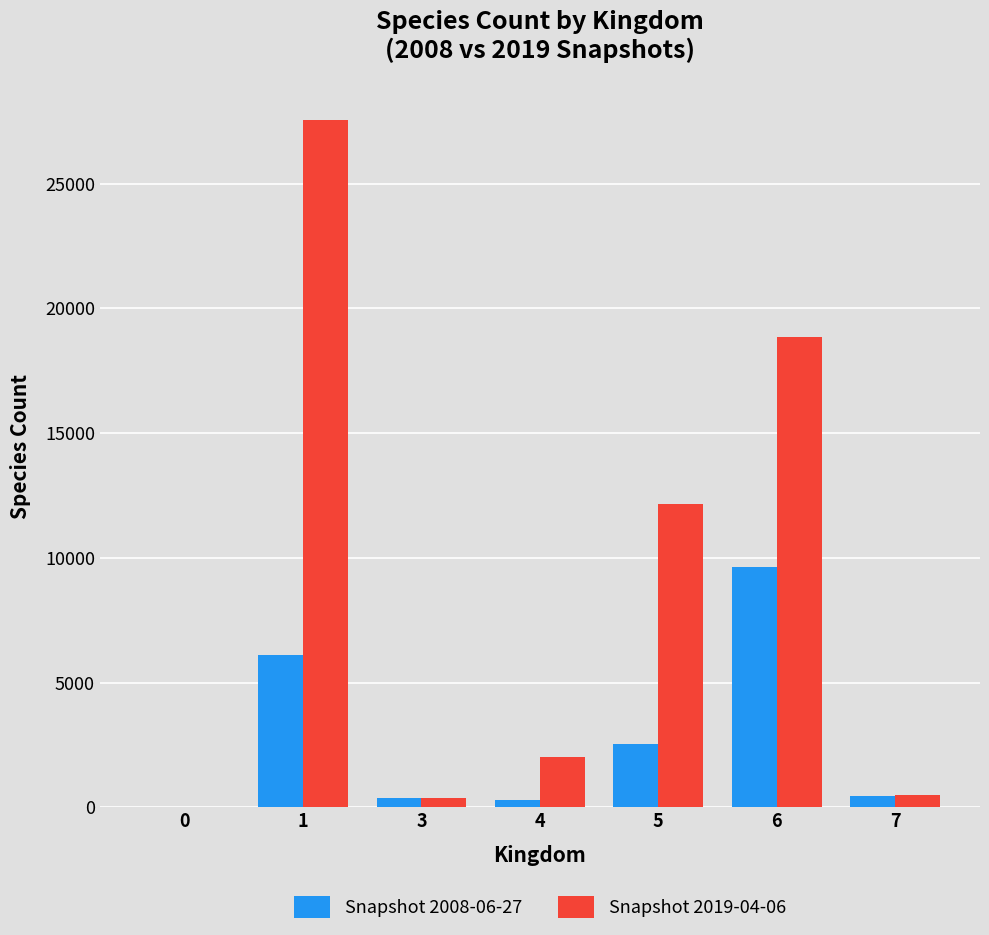

Does the chart contain stacked bars?

No